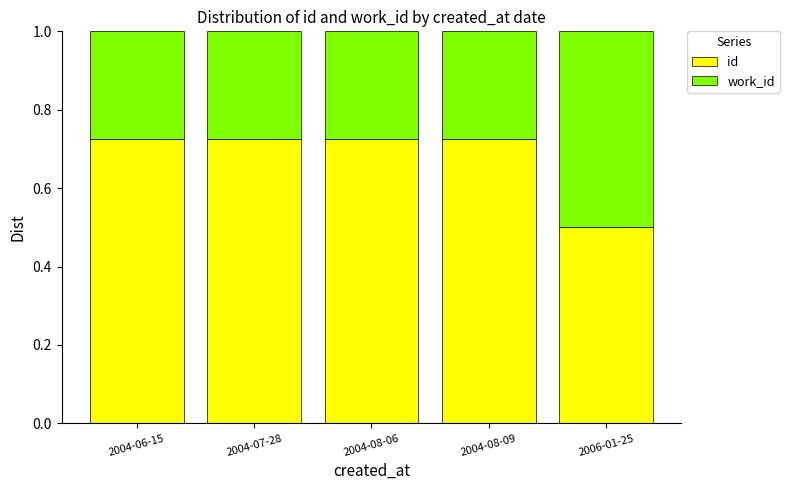

The value of id at 2004-08-09 is 1.1. True or false?

False